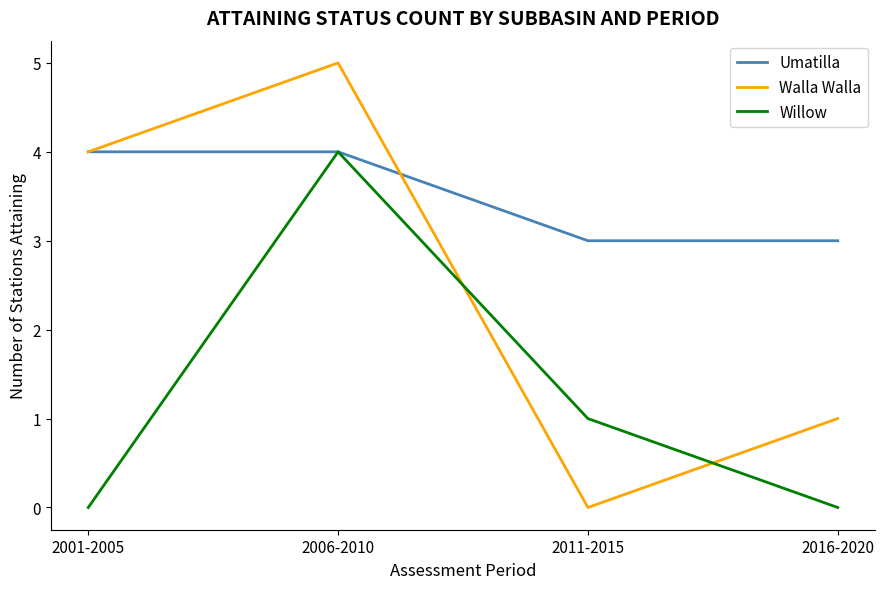

What position from the left is 2016-2020?

4